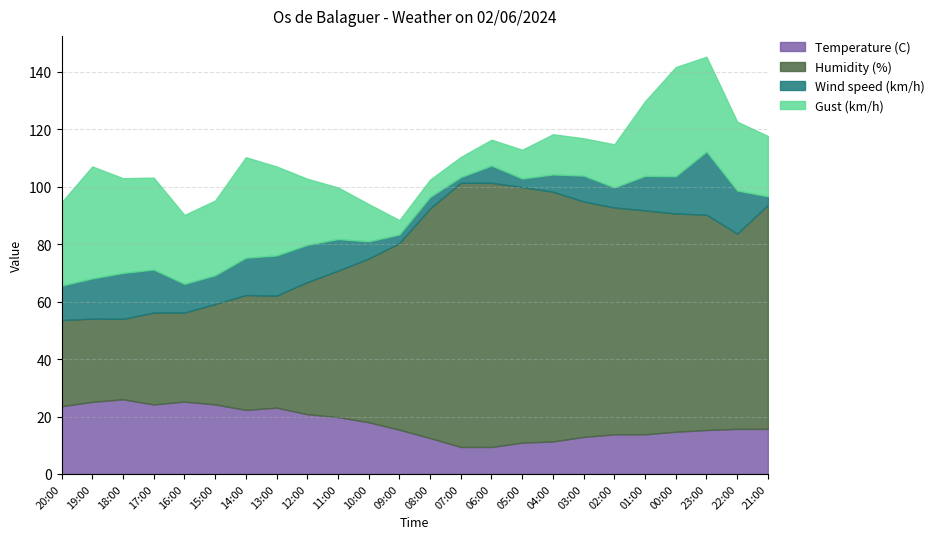

How many intersections are there between Temperature (C) and Wind speed (km/h)?

2